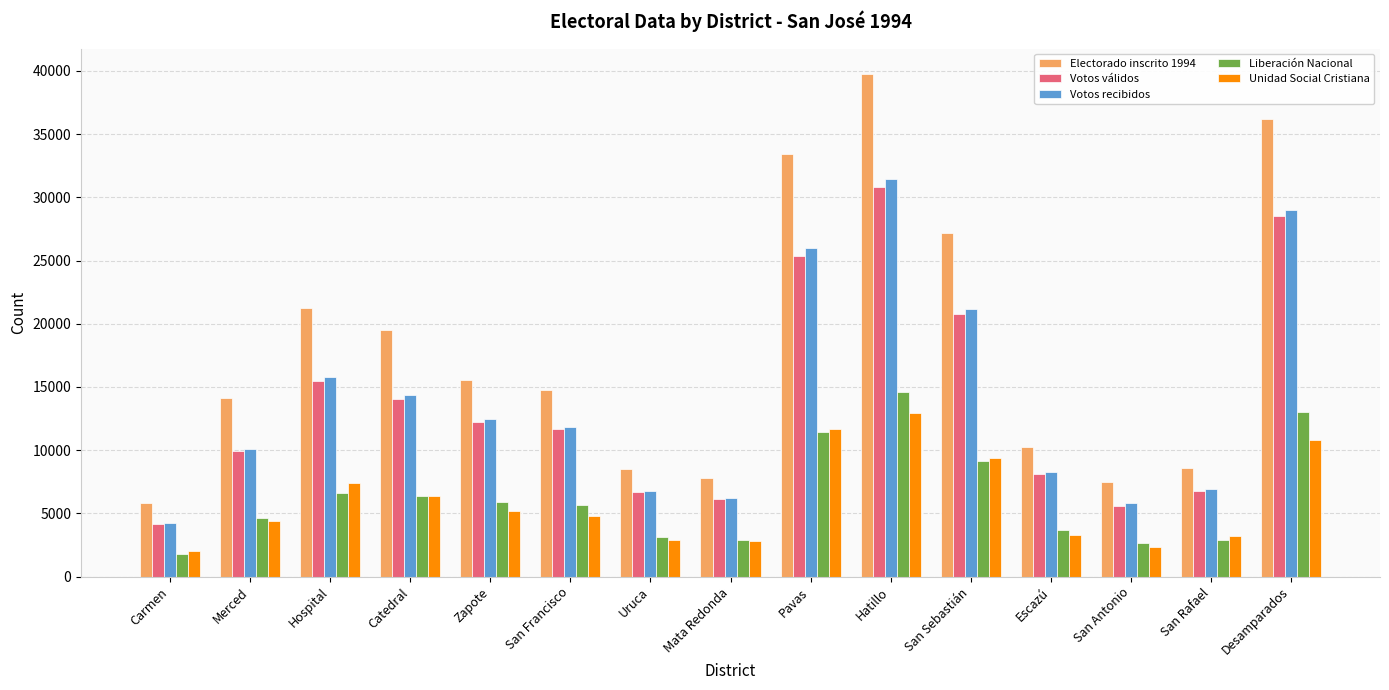

Is the value of Votos válidos at Desamparados greater than the value of Unidad Social Cristiana at San Francisco?

Yes